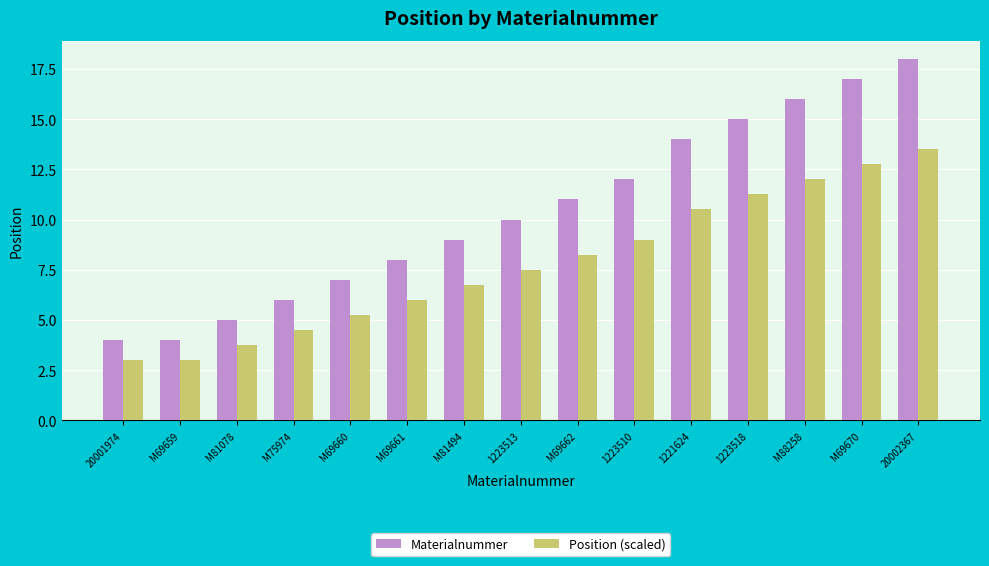

Rank the series at M88258 from lowest to highest value.

Position (scaled), Materialnummer